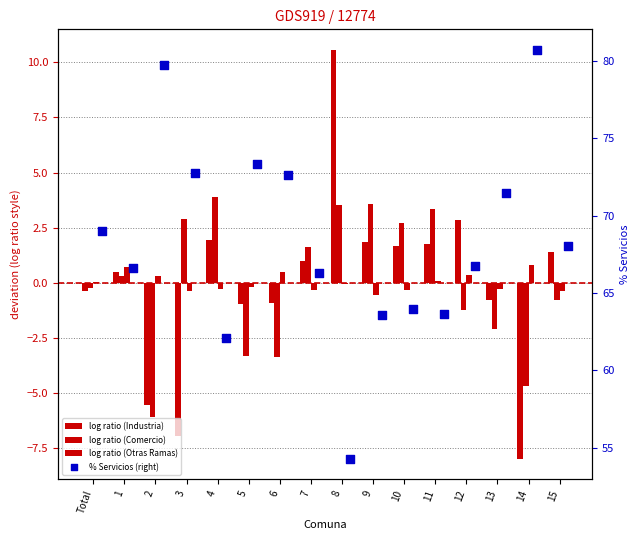

What is the total value across all series at 9?

68.5